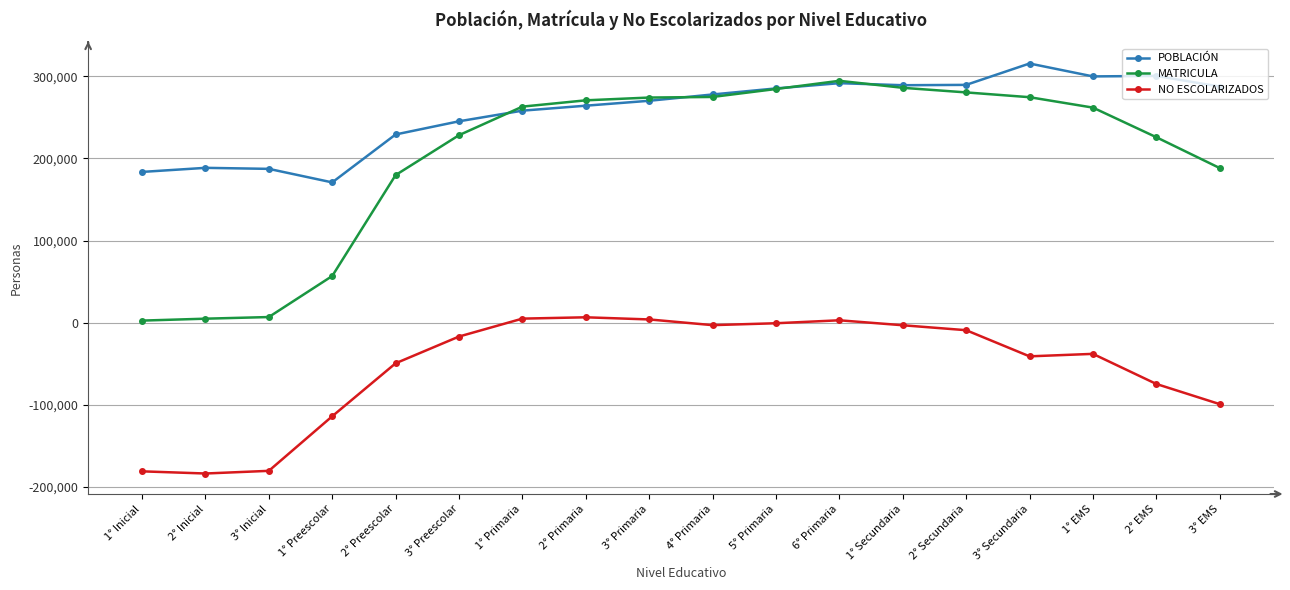

How many data points in NO ESCOLARIZADOS are above -16911?

8